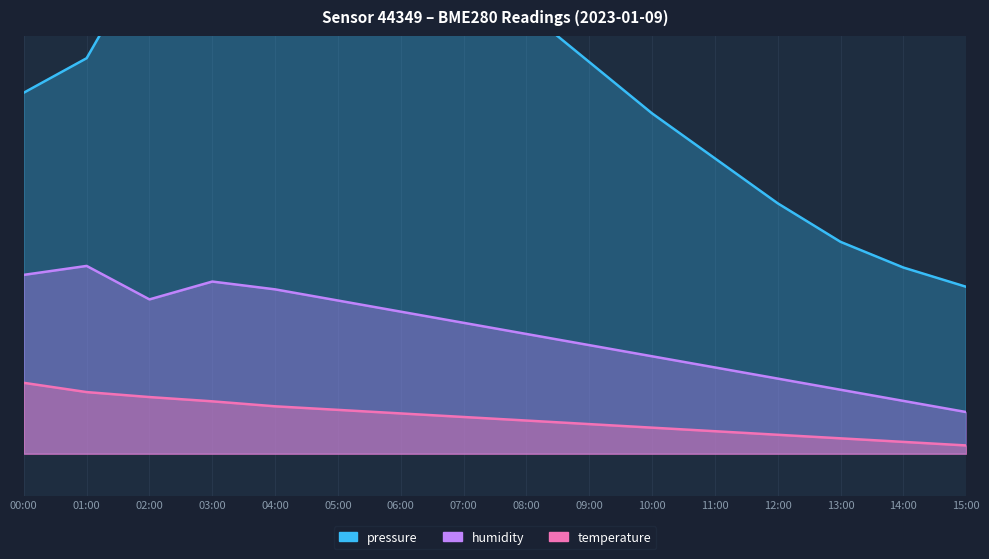

How many lines are shown in the chart?

3